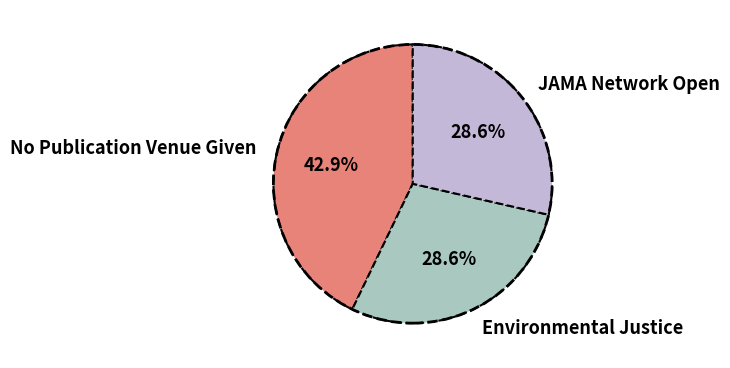

To the nearest percent, what is the average slice percentage?

33%